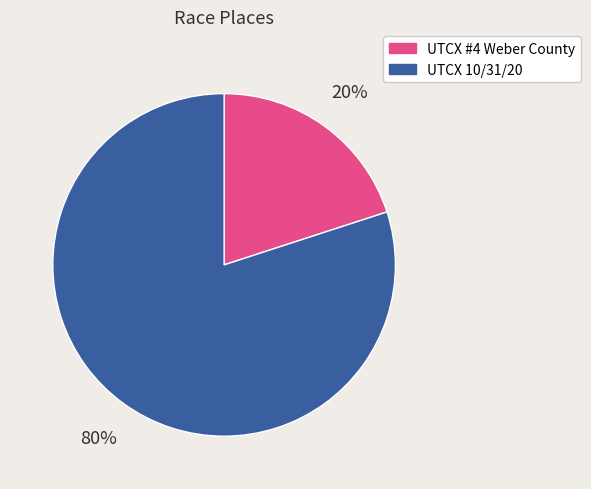

Between UTCX 10/31/20 and UTCX #4 Weber County, which is larger?

UTCX 10/31/20